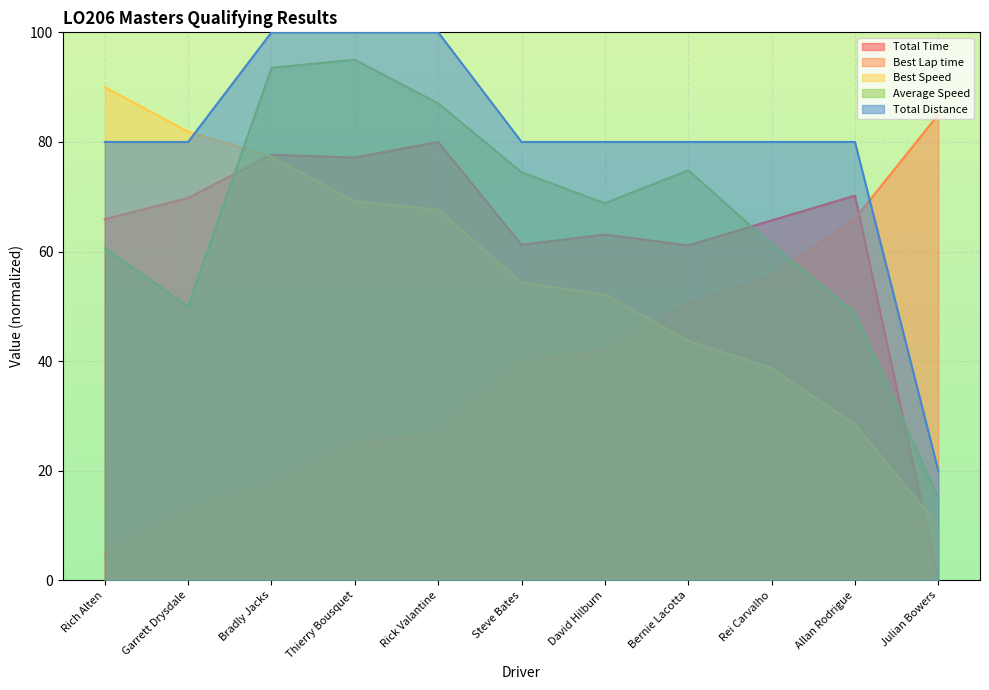

Reading left to right, extract all data points from this chart.

Total Time: 65.9	69.8	77.7	77.2	80.0	61.2	63.1	61.1	65.7	70.2	0.0
Best Lap time: 5.0	12.8	17.3	25.2	26.7	39.9	42.0	50.5	55.6	66.0	85.0
Best Speed: 90.0	81.9	77.3	69.2	67.6	54.4	52.2	43.7	38.7	28.4	10.0
Average Speed: 60.6	50.0	93.5	95.0	87.0	74.5	68.8	74.8	61.3	48.9	15.0
Total Distance: 80.0	80.0	100.0	100.0	100.0	80.0	80.0	80.0	80.0	80.0	20.0